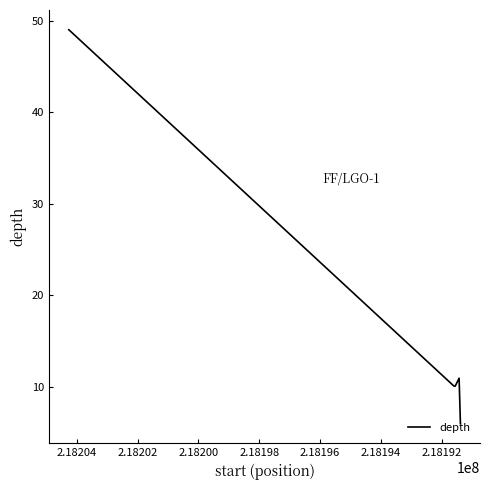

True or false: there are more than 1 points higher than both neighbors.

False